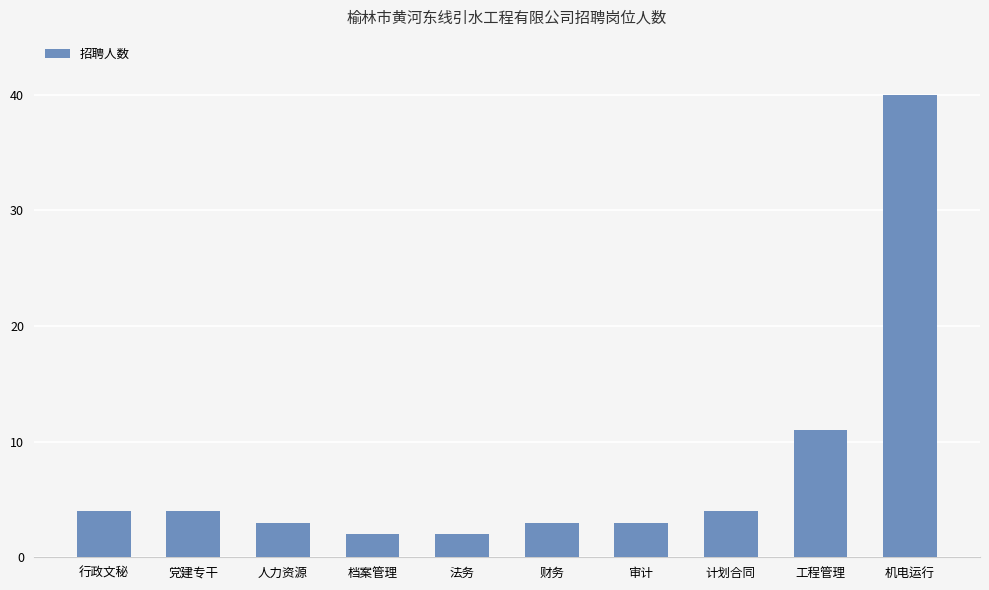

How many distinct data groups are displayed?

1